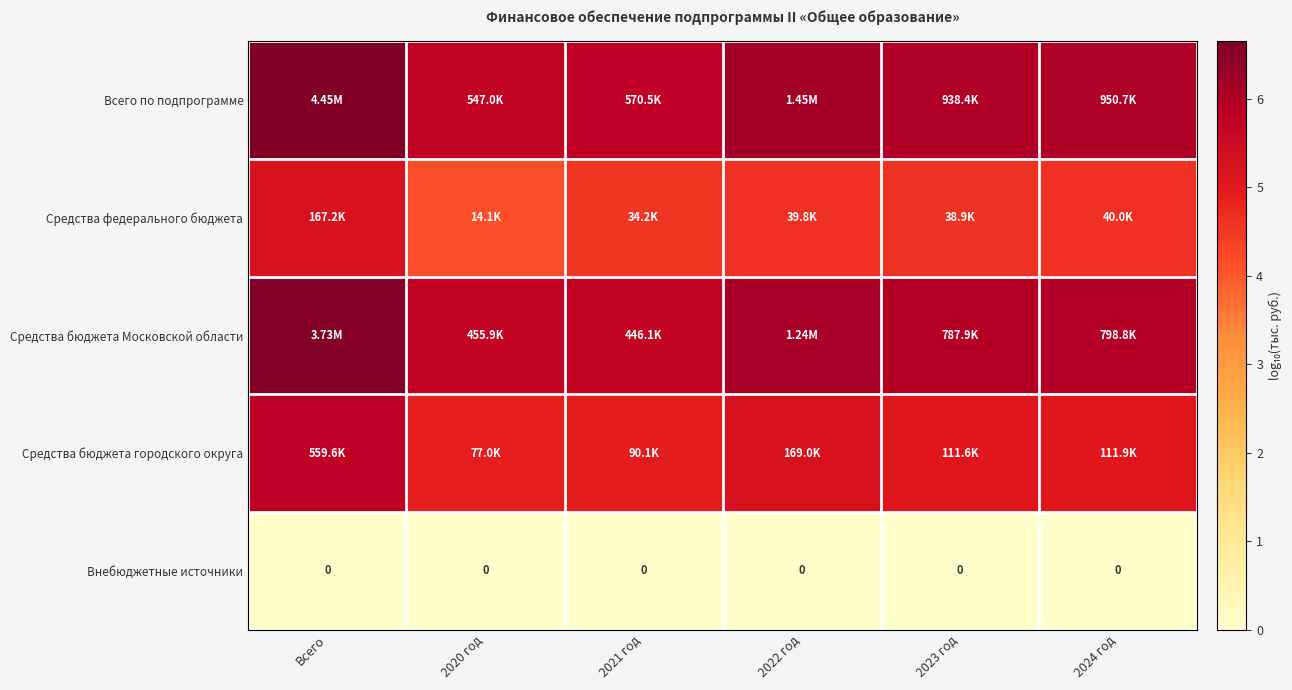

At which category is the sum across all series the highest?

Всего